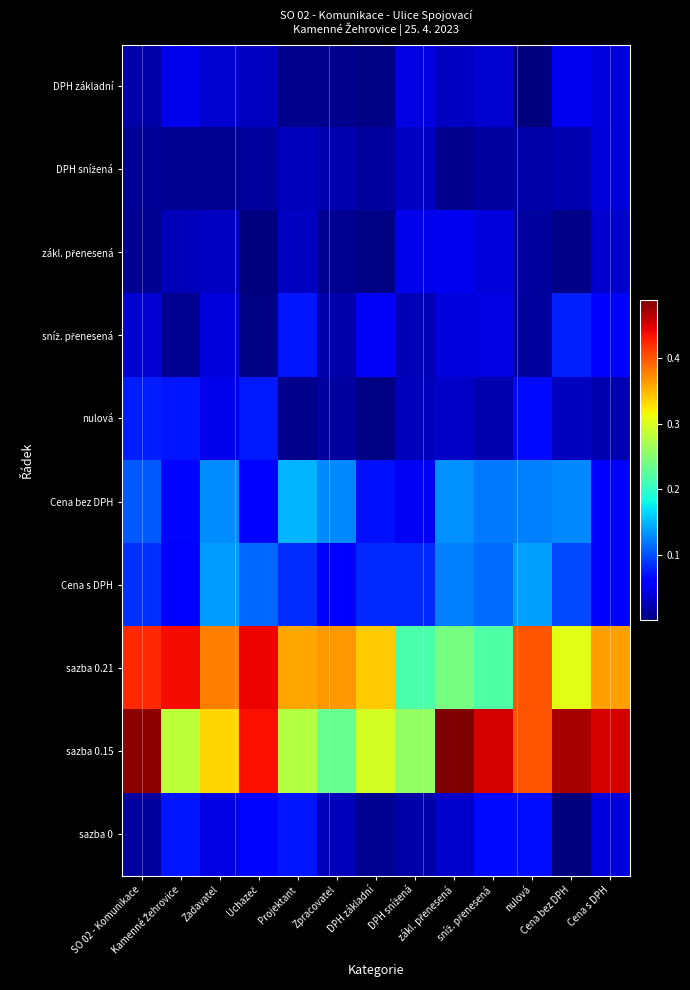

How many categories are shown in the chart?

13